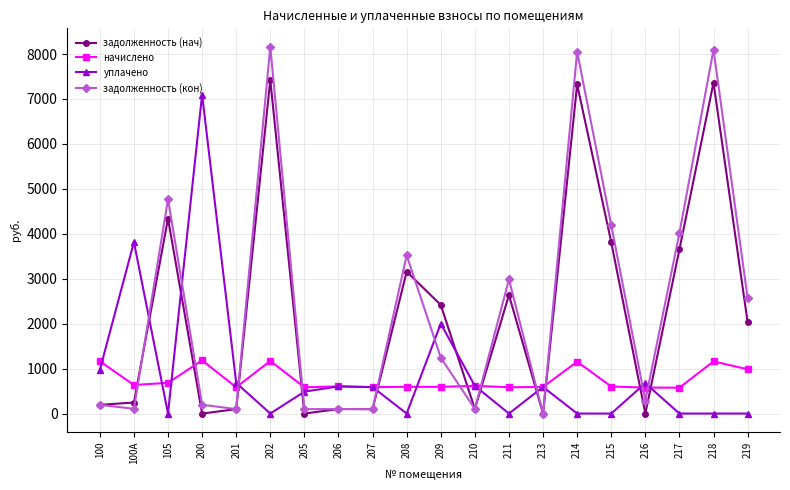

What is the total value across all series at 205?

1170.2